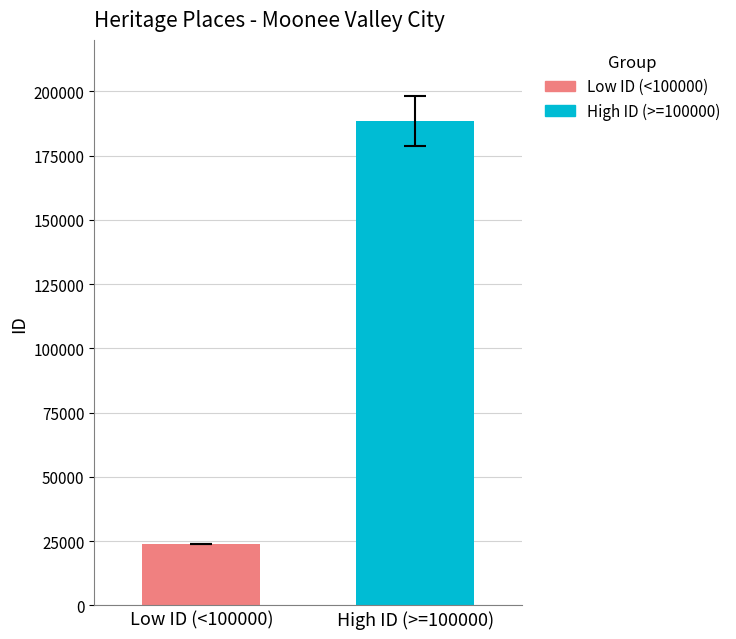

What is the minimum value shown in the chart?

23825.0